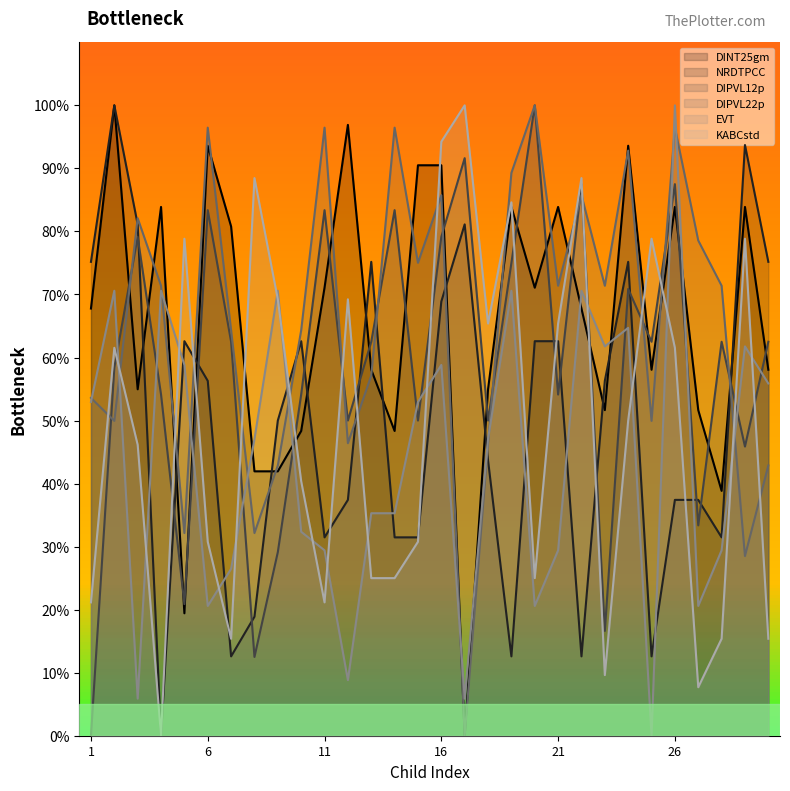

How many data points in KABCstd are above 50?

14